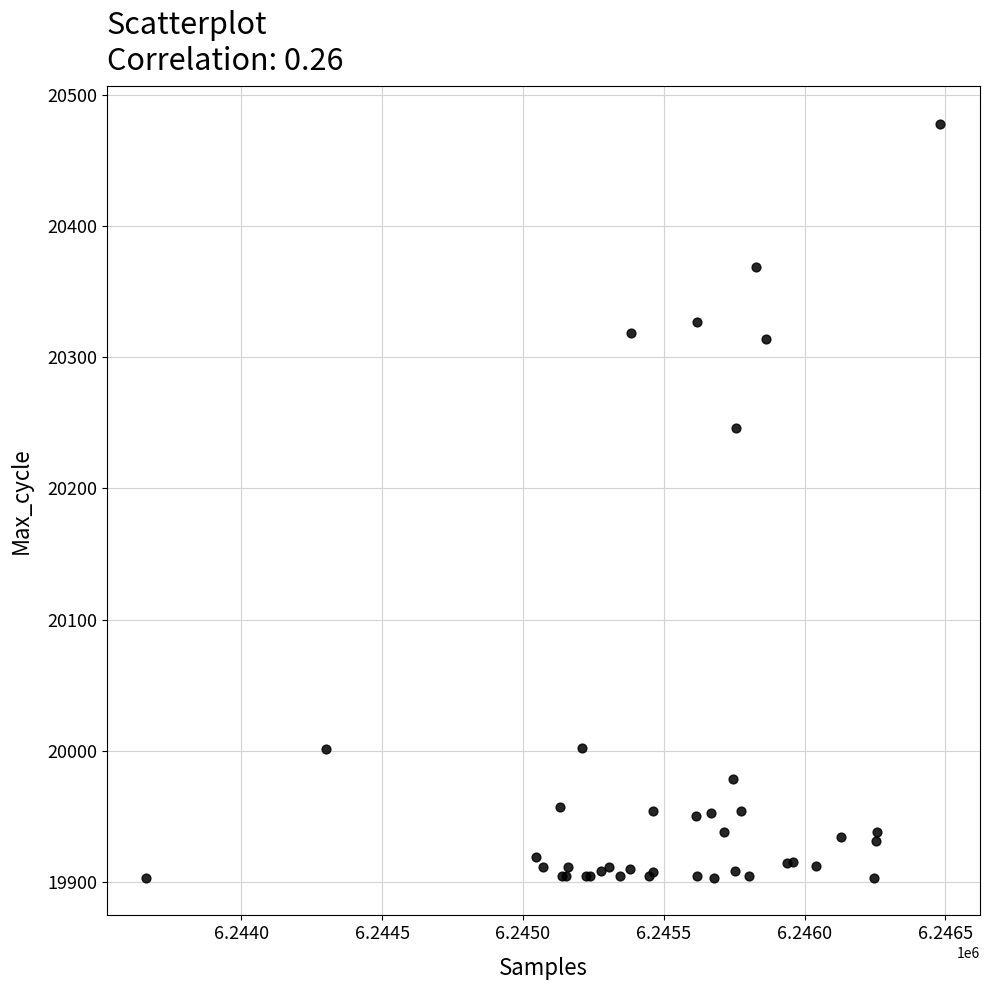

What Y value in the scatter plot is closest to 20190?

20246